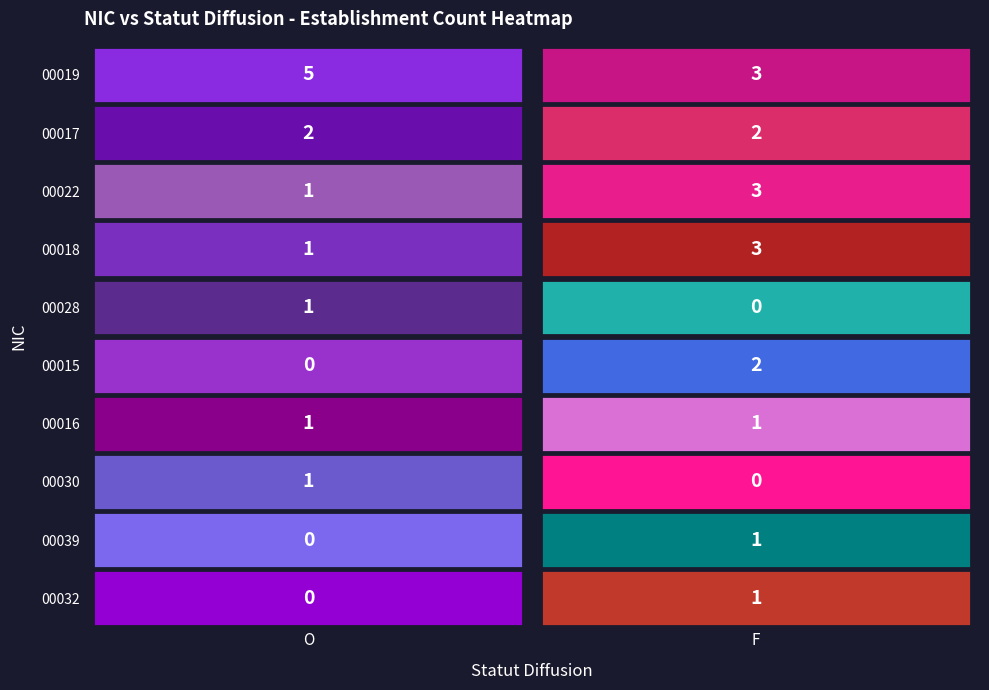

Which category has the highest value in the 00039 series?

F